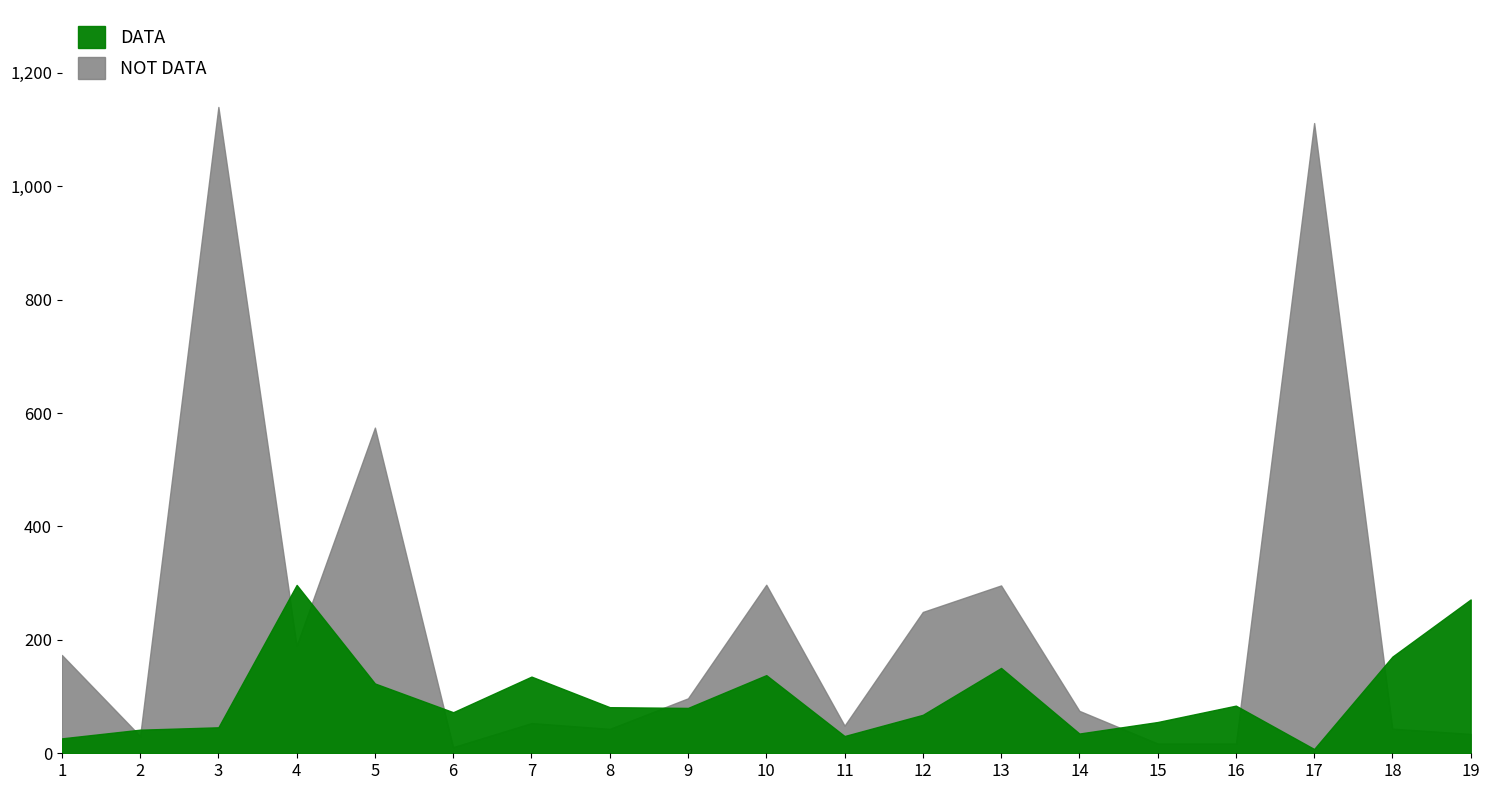

What is the difference between the second highest and second lowest values in the NOT DATA series?

1094.1